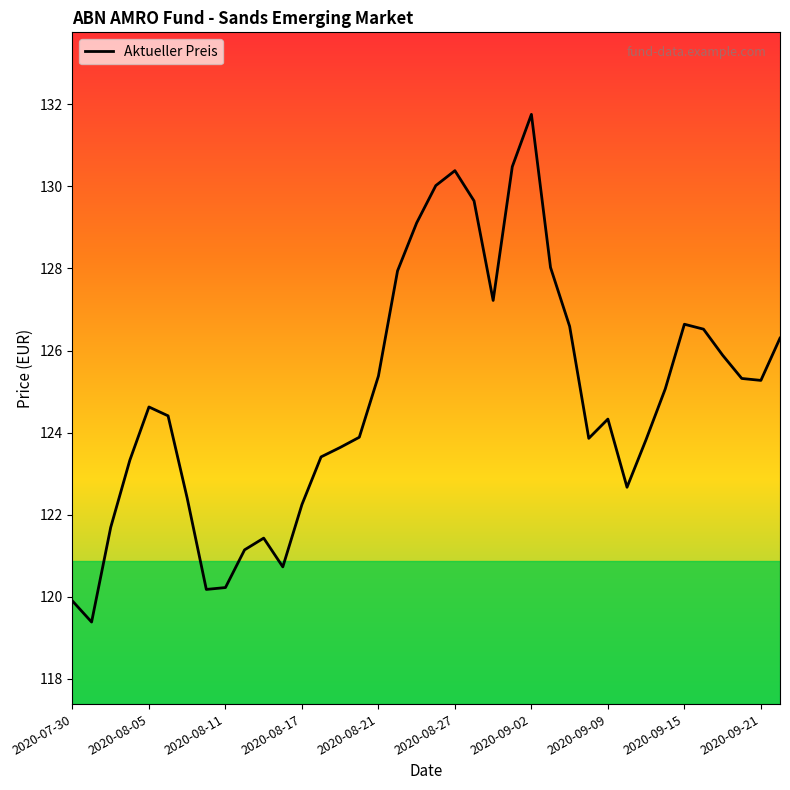

What is the difference between the maximum and minimum values?

12.4